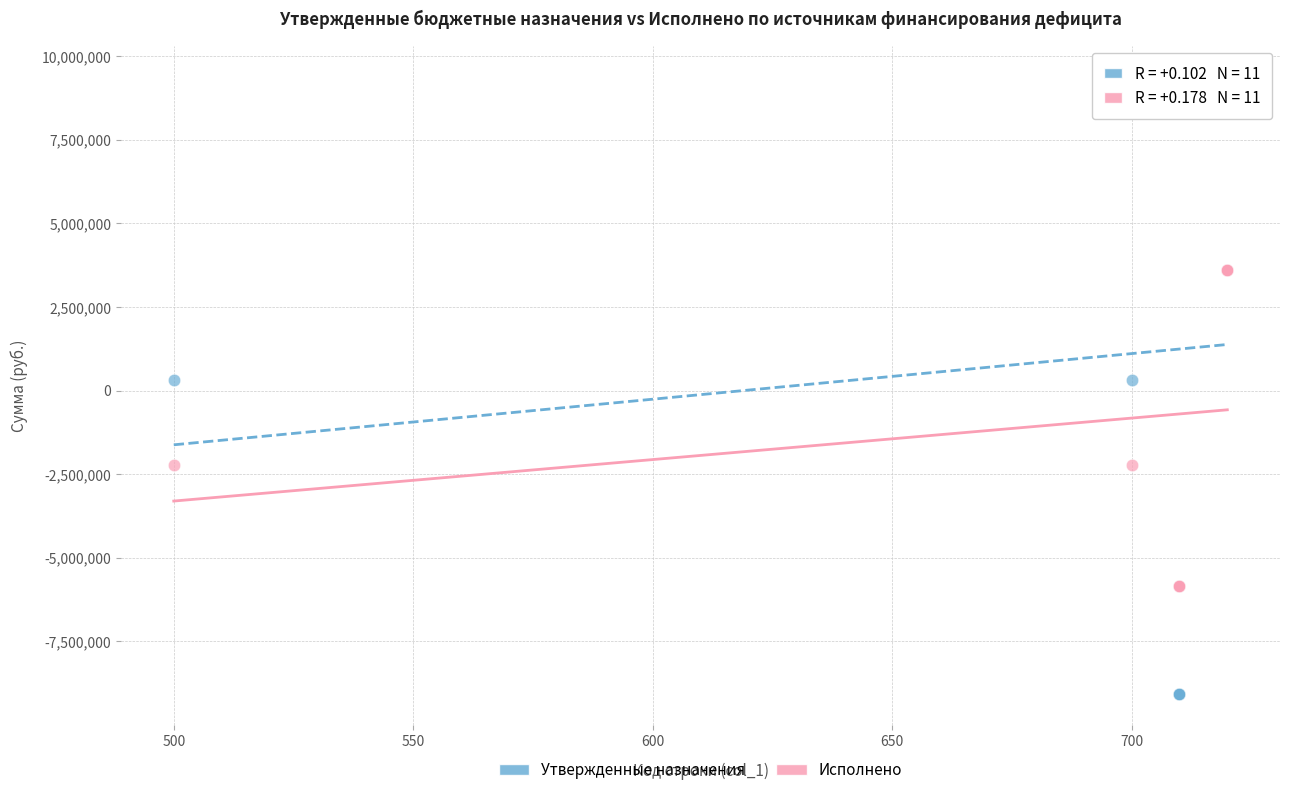

What are all the series names shown in the legend?

Утвержденные назначения, Исполнено